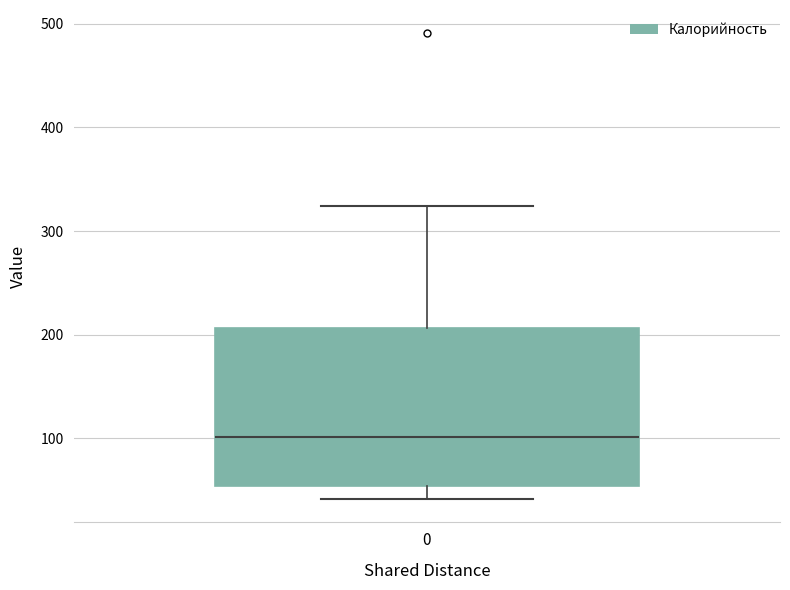

Where is the upper edge of the box at x = 0 on the y-axis? The values are not printed on the chart, so give them approximately, as read against the axis.

210